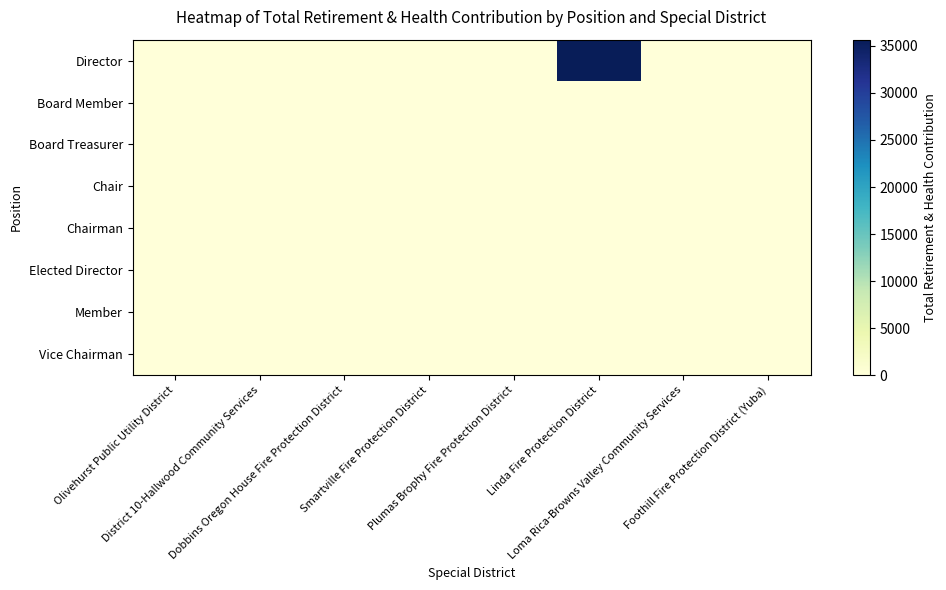

Which series has the largest range (max minus min)?

Director